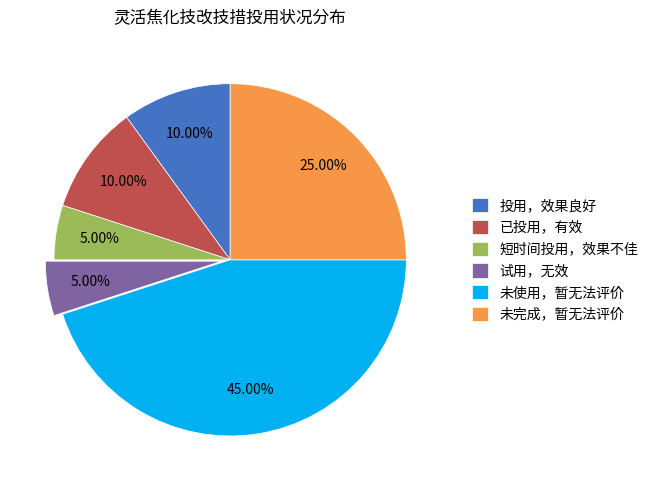

Combined, what portion of the pie is 短时间投用，效果不佳 and 投用，效果良好?

15.0%